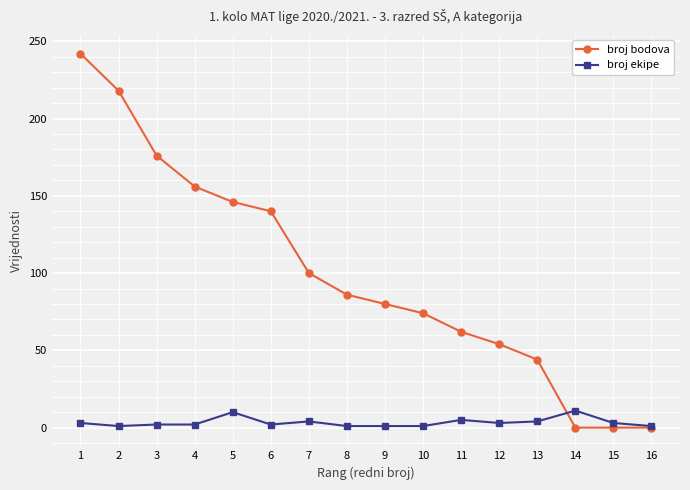

The value of broj ekipe at 6 is 2. True or false?

True